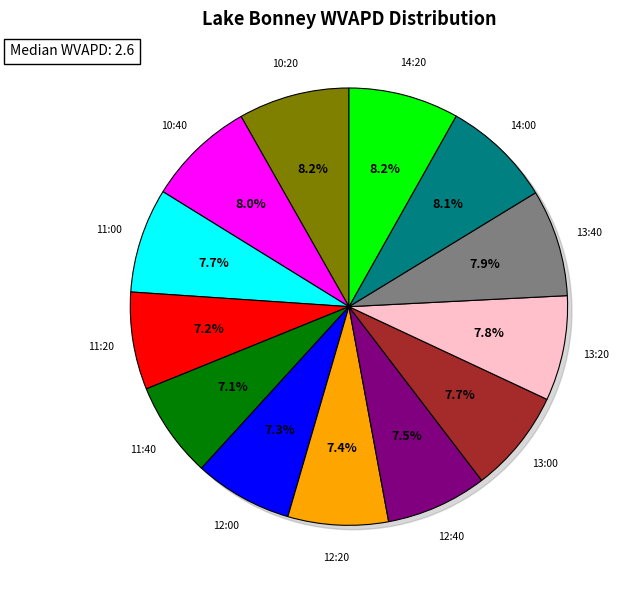

To the nearest percent, what percentage of the pie is 11:00?

8%